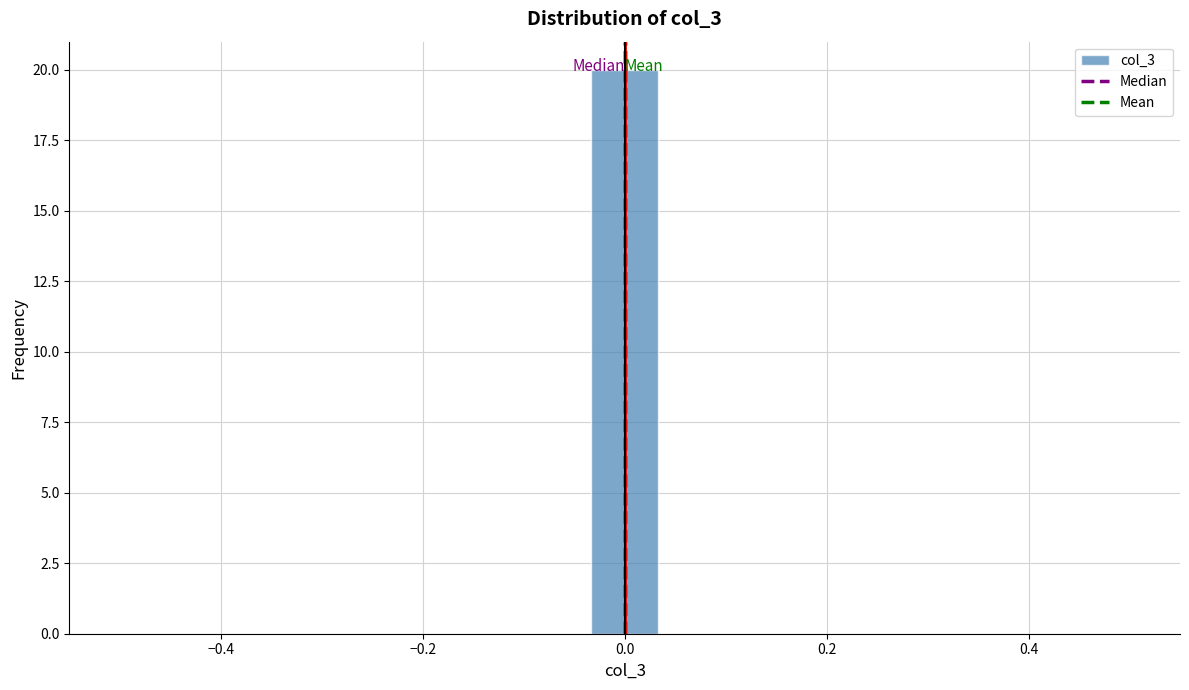

Around what value on the x-axis is the tallest bar? Give the approximate position of its centre, as read against the axis.

0.00